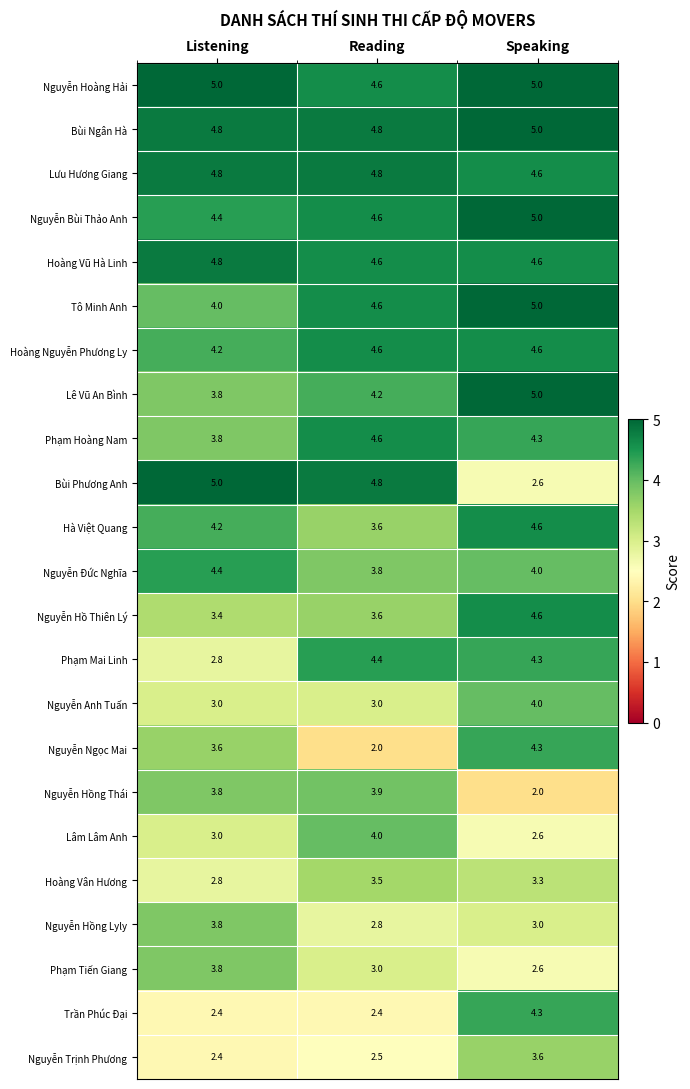

List the labels in order of Hoàng Vân Hương value, smallest first.

Listening, Speaking, Reading